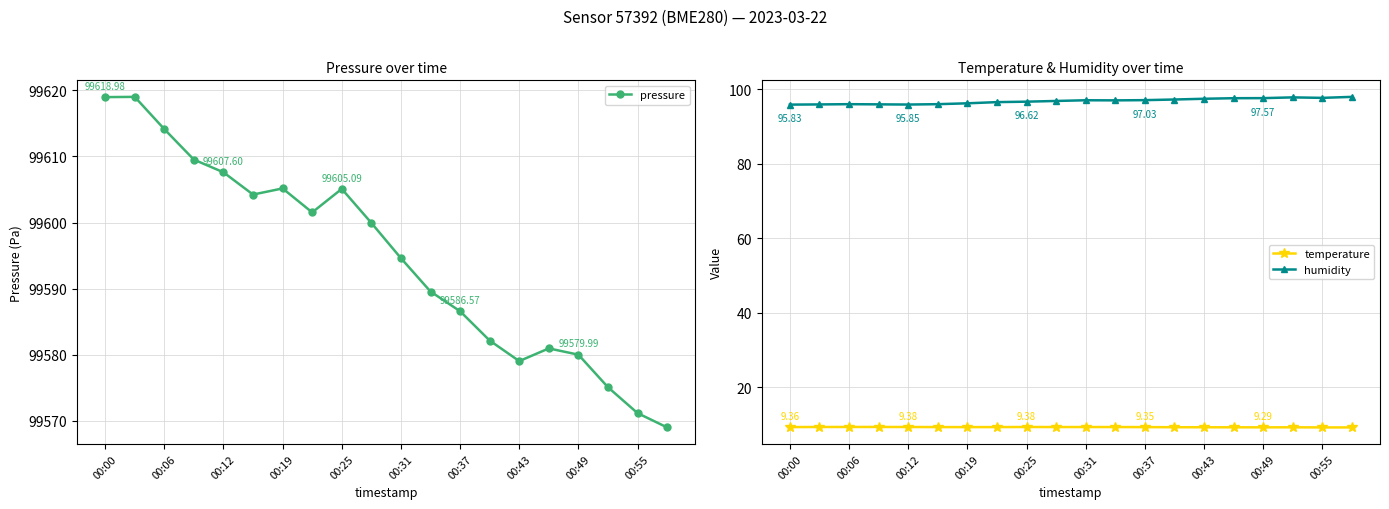

True or false: humidity and temperature cross at least once.

False